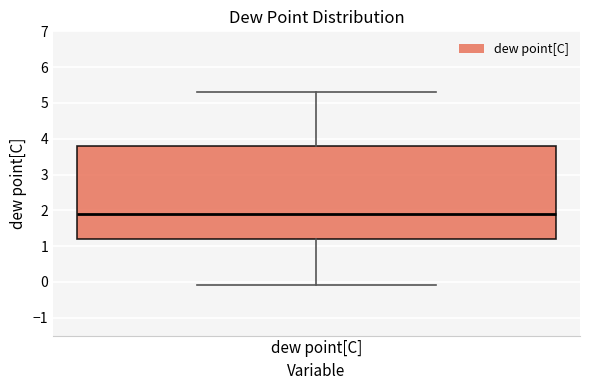

Where does the median line of the box for dew point[C] sit on the y-axis? The values are not printed on the chart, so give them approximately, as read against the axis.

1.9